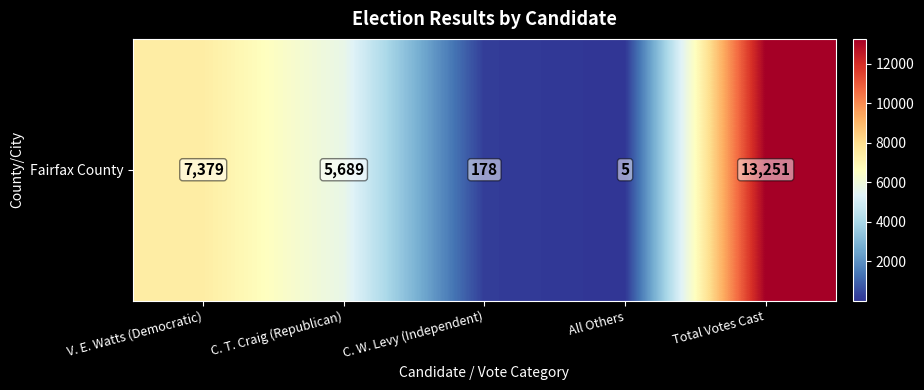

Is it true that the value at V. E. Watts (Democratic) is 7379?

True